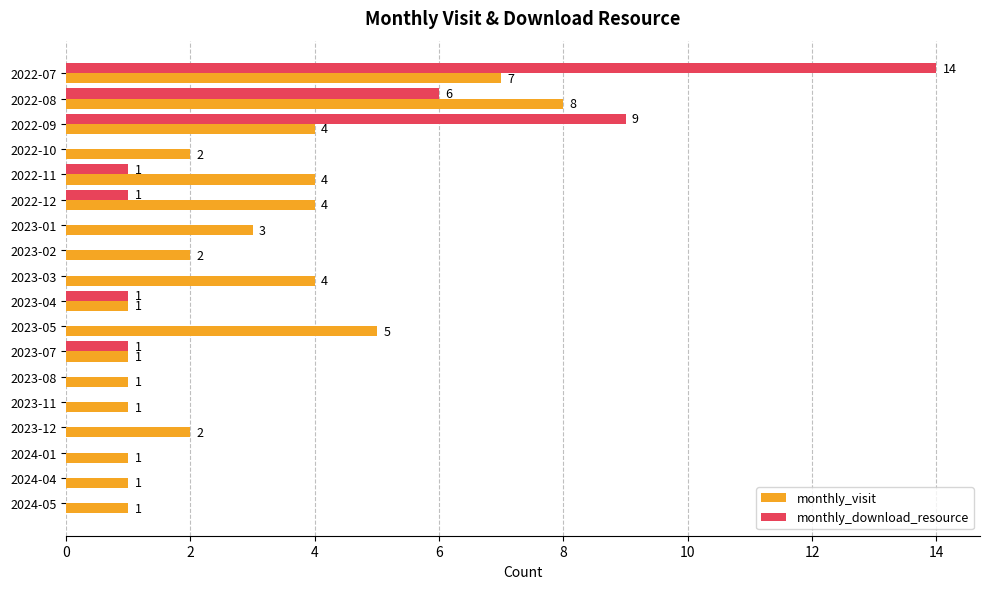

Is the value of monthly_download_resource at 2022-08 greater than the value of monthly_visit at 2023-01?

Yes